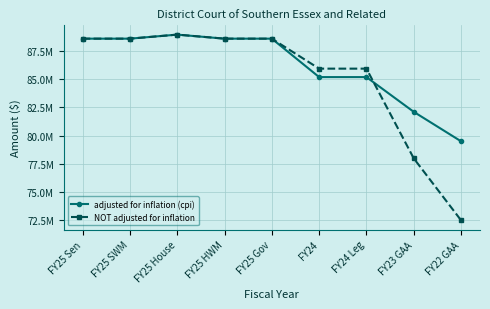

Where is adjusted for inflation (cpi) nearest to the value 84234783?

FY24